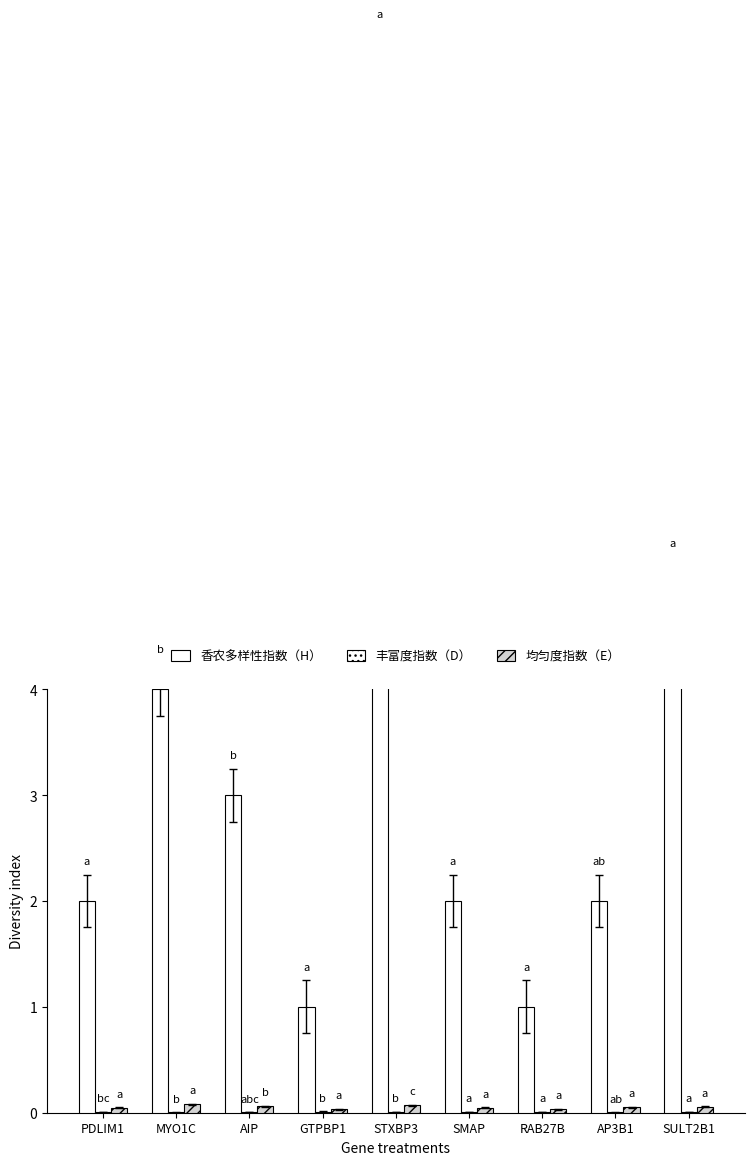

What is the label of the 6th bar from the left?

SMAP